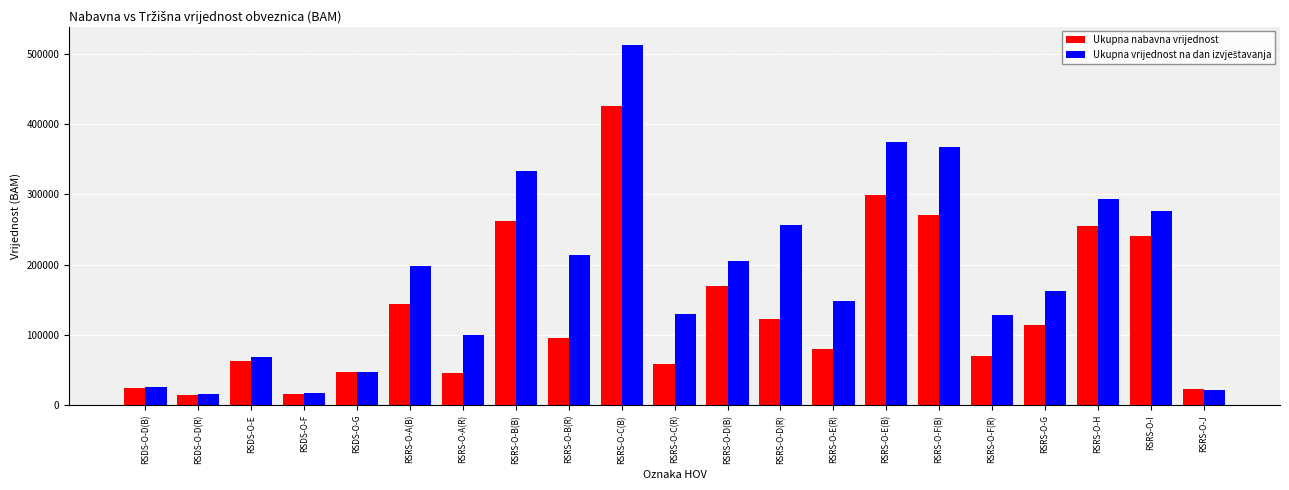

True or false: Ukupna nabavna vrijednost has a value of 24528.0 at RSDS-O-D(B).

True